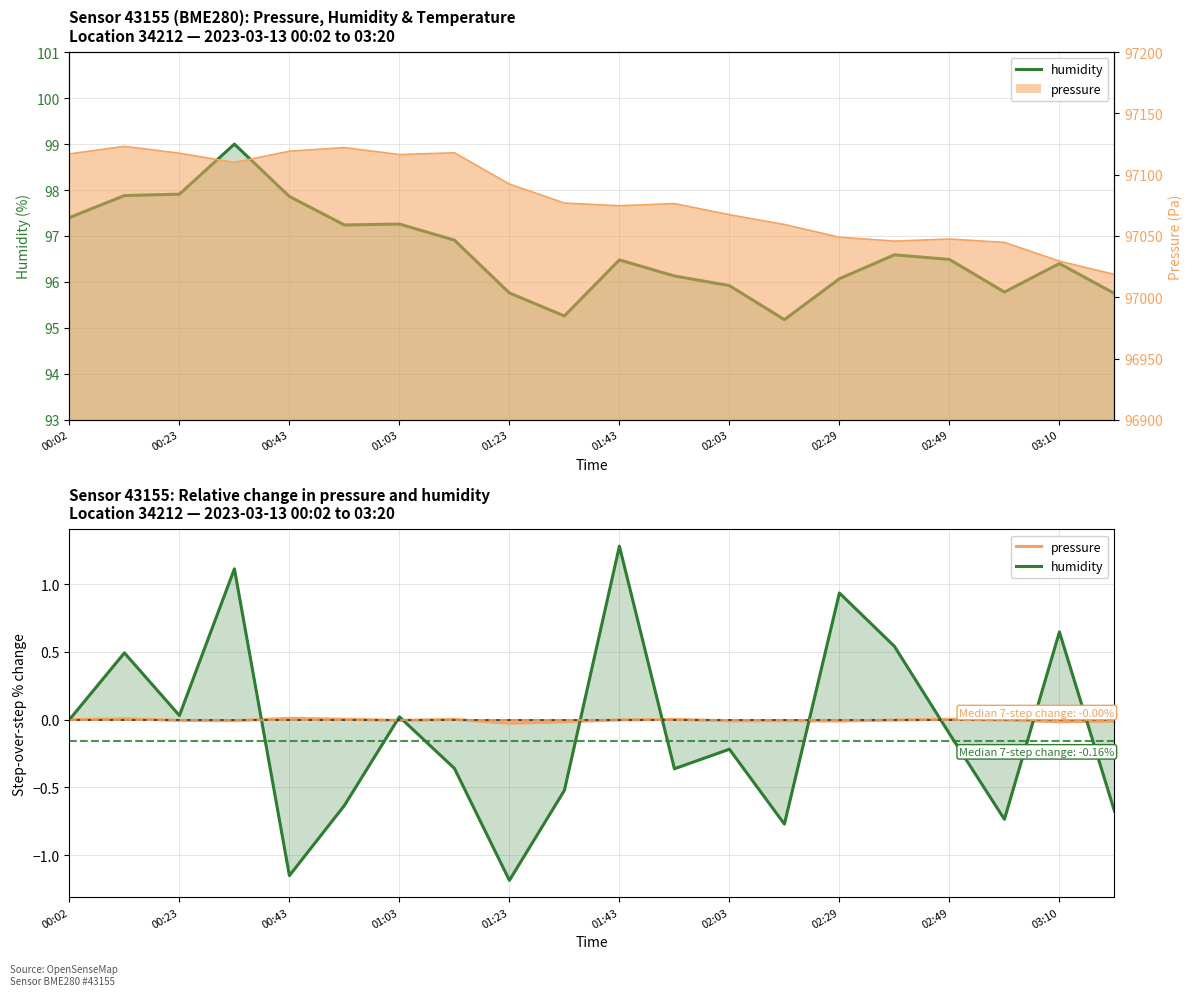

True or false: pressure and humidity intersect in this chart.

True